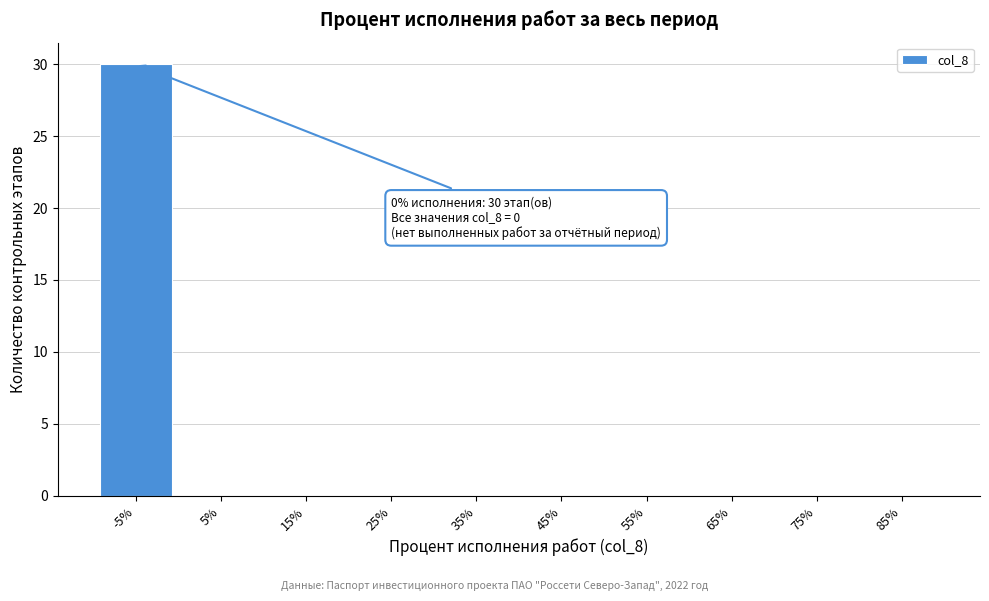

Reading left to right, what are all the values shown in this chart?

-5%=30	5%=0	15%=0	25%=0	35%=0	45%=0	55%=0	65%=0	75%=0	85%=0